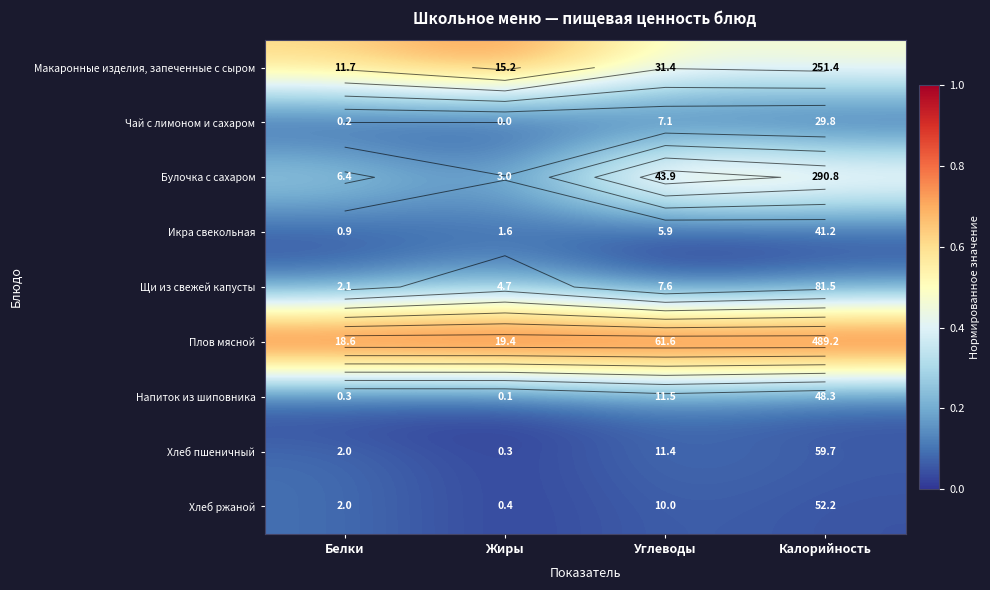

At Углеводы, list the series in order from smallest to largest.

Икра свекольная, Чай с лимоном и сахаром, Щи из свежей капусты, Хлеб ржаной, Хлеб пшеничный, Напиток из шиповника, Макаронные изделия, запеченные с сыром, Булочка с сахаром, Плов мясной